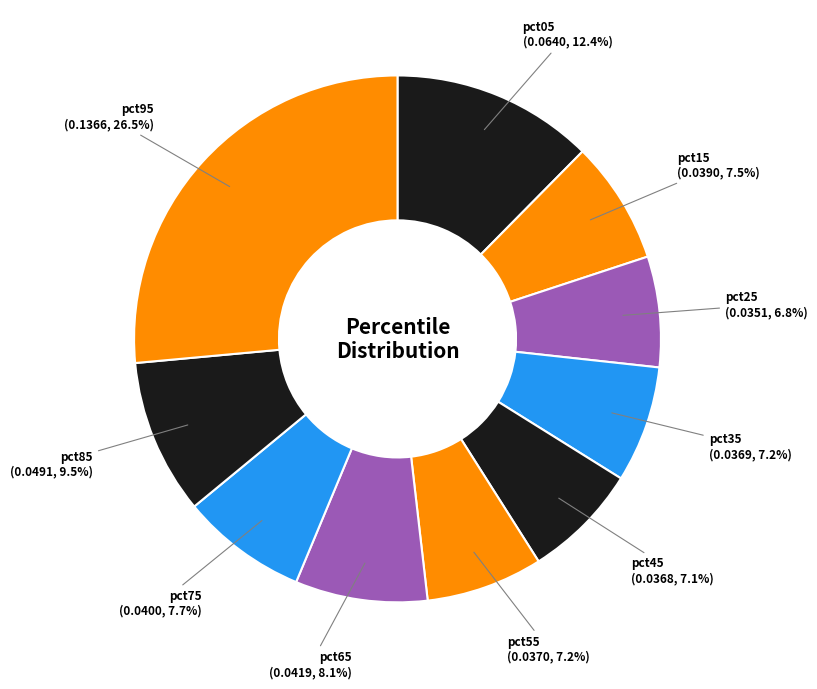

To the nearest percent, what is the combined percentage of pct65 and pct25?

15%